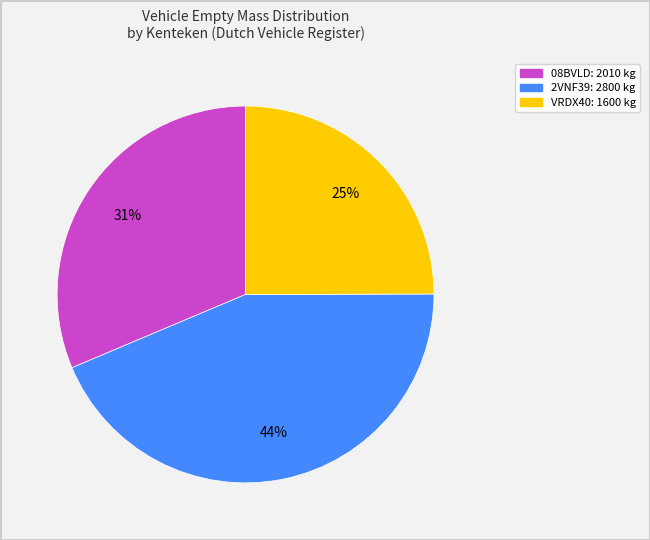

Which slice is the smallest?

VRDX40